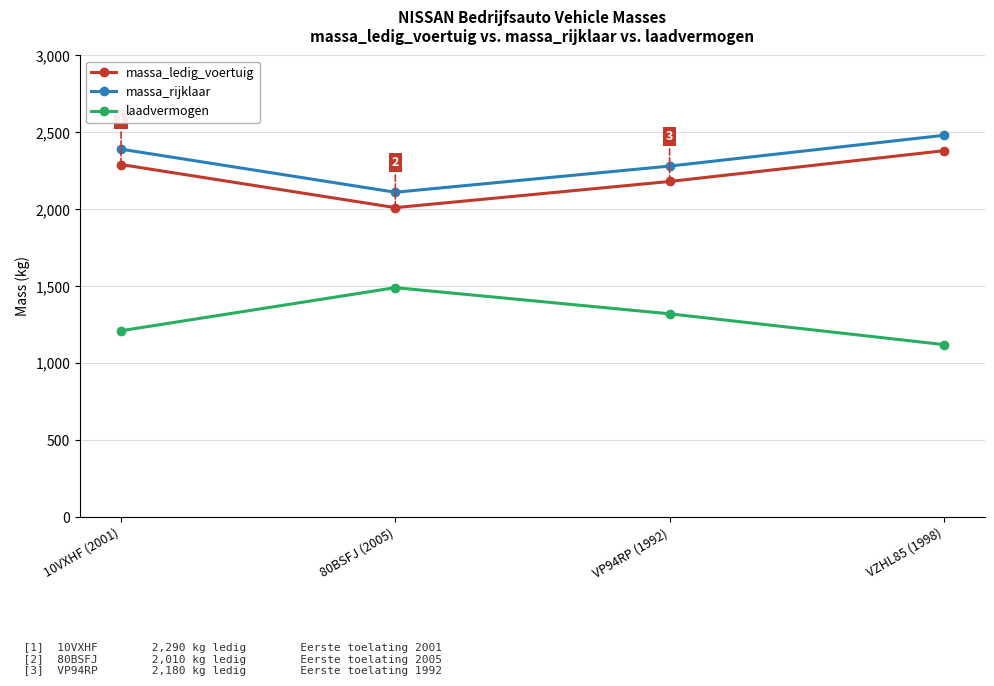

Reading left to right, list all the values displayed in this chart.

massa_ledig_voertuig: 2290	2010	2180	2380
massa_rijklaar: 2390	2110	2280	2480
laadvermogen: 1210	1490	1320	1120